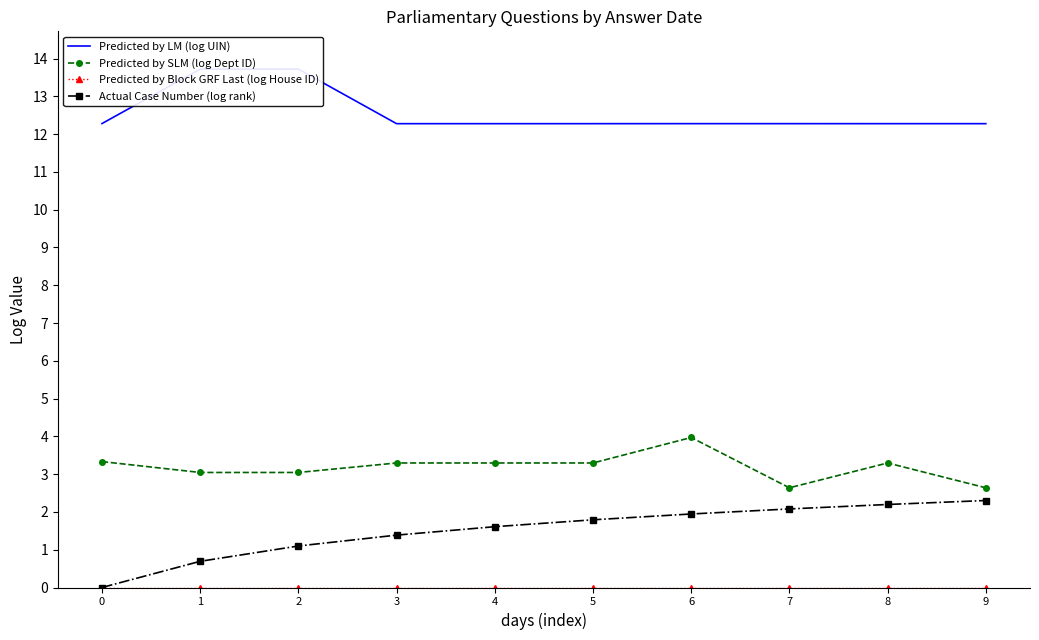

Where does the Actual Case Number (log rank) series first go above 1?

2